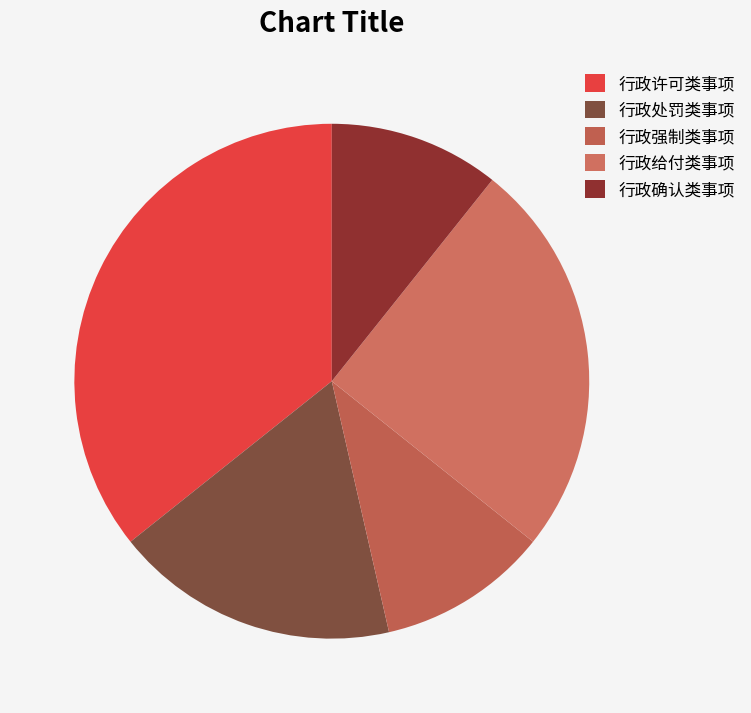

How many slices are in this pie chart?

5